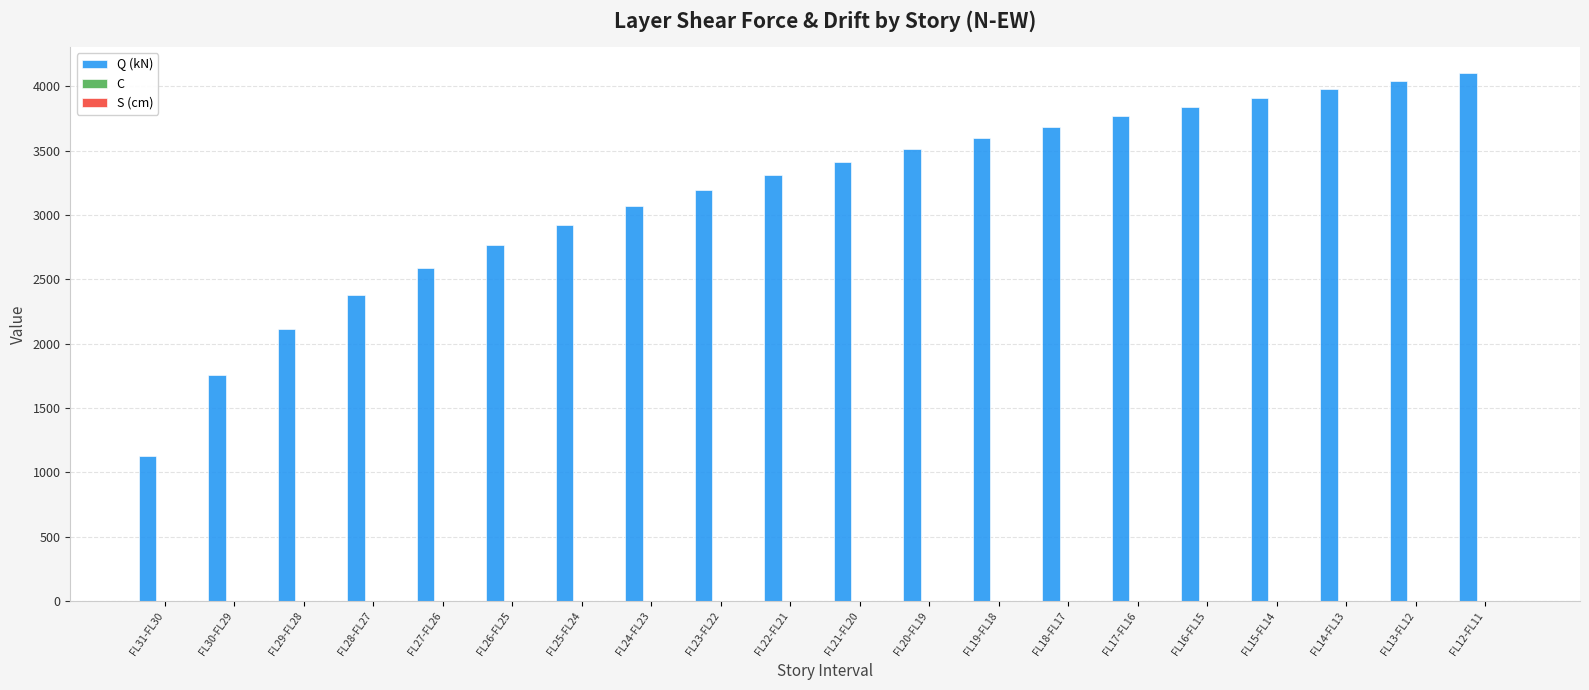

Are the bars grouped side by side (vs. stacked)?

Yes